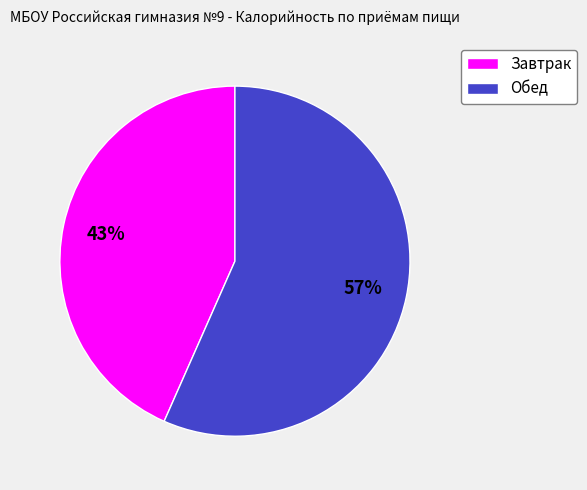

What is the largest slice in the pie chart?

Обед